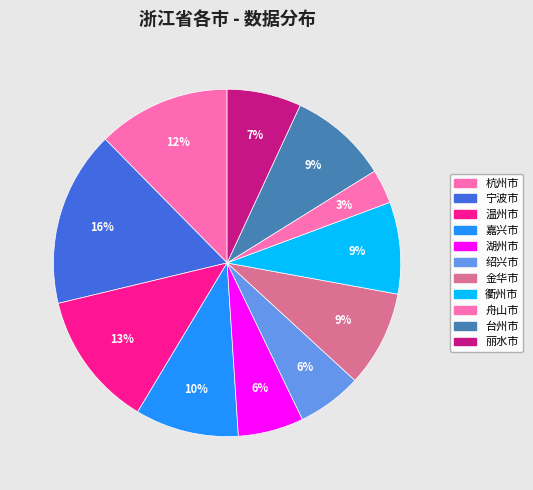

To the nearest percent, what is the difference between the 丽水市 and 衢州市 slice percentages?

2%